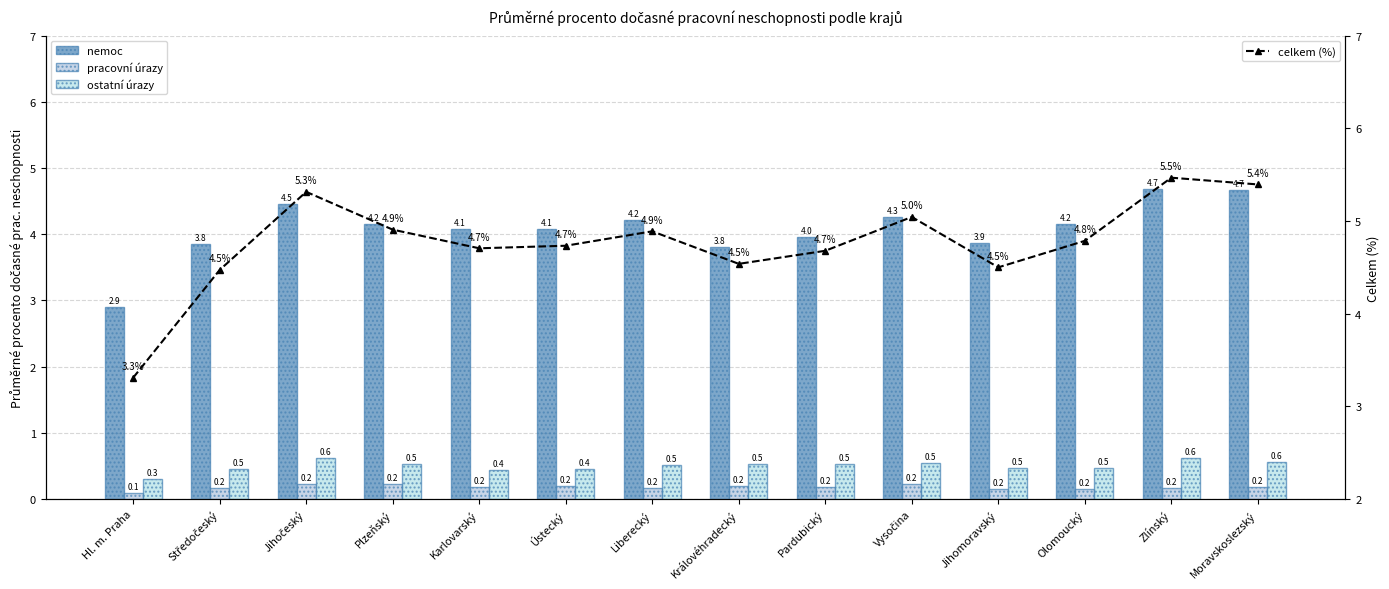

What is the total value across all series at Ústecký?

9.5